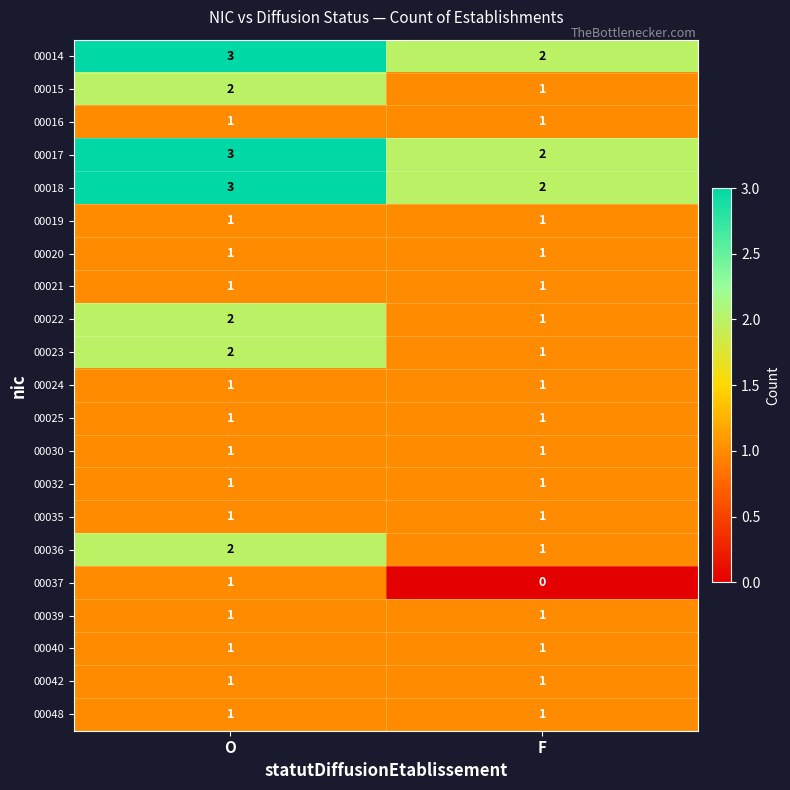

At which category is the sum across all series the highest?

O